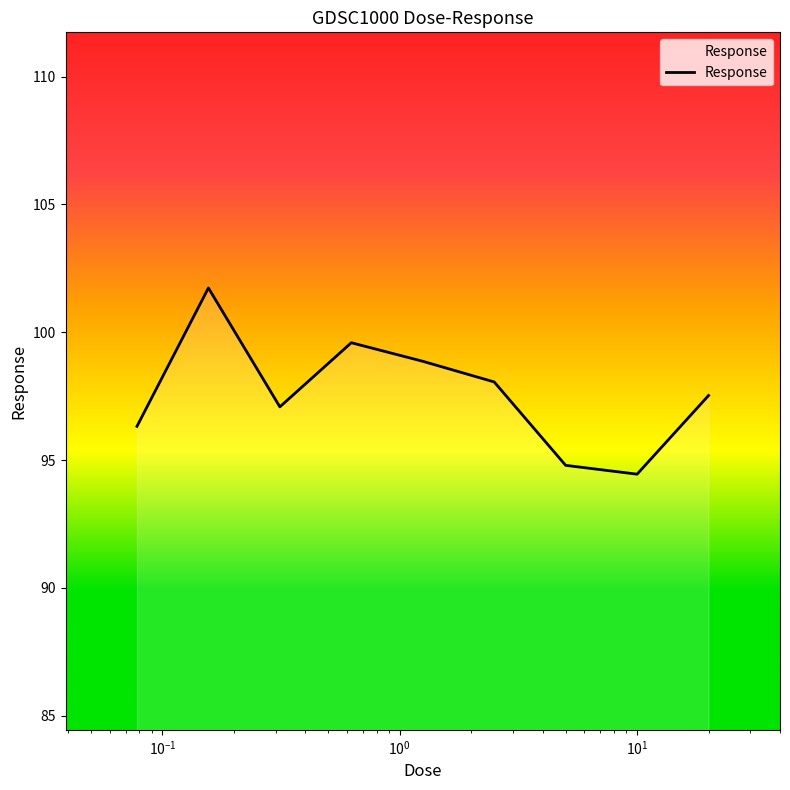

Does the chart display data point markers on the line(s)?

No